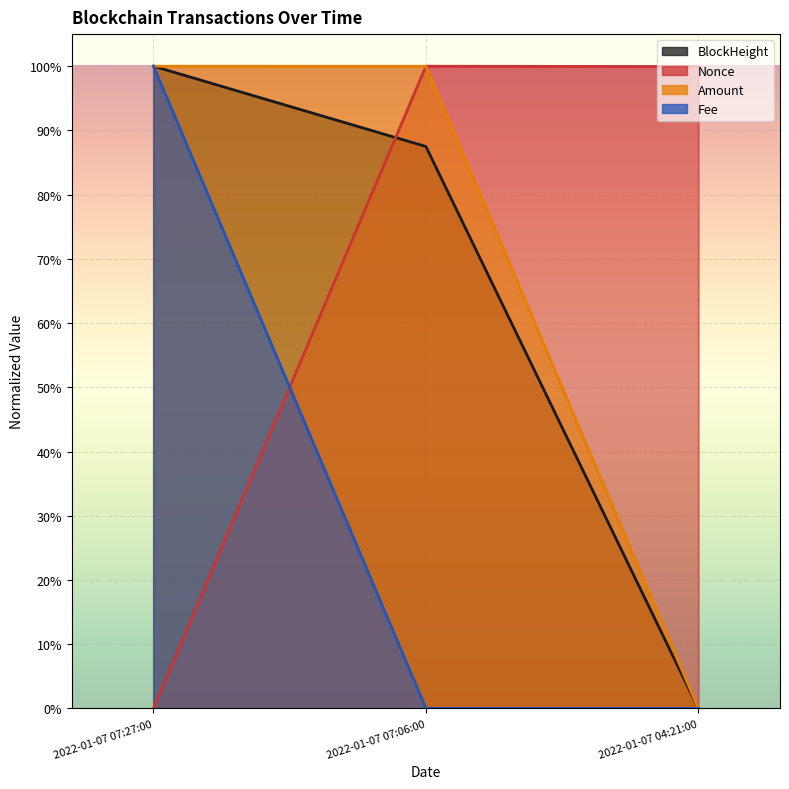

How many lines are shown in the chart?

4